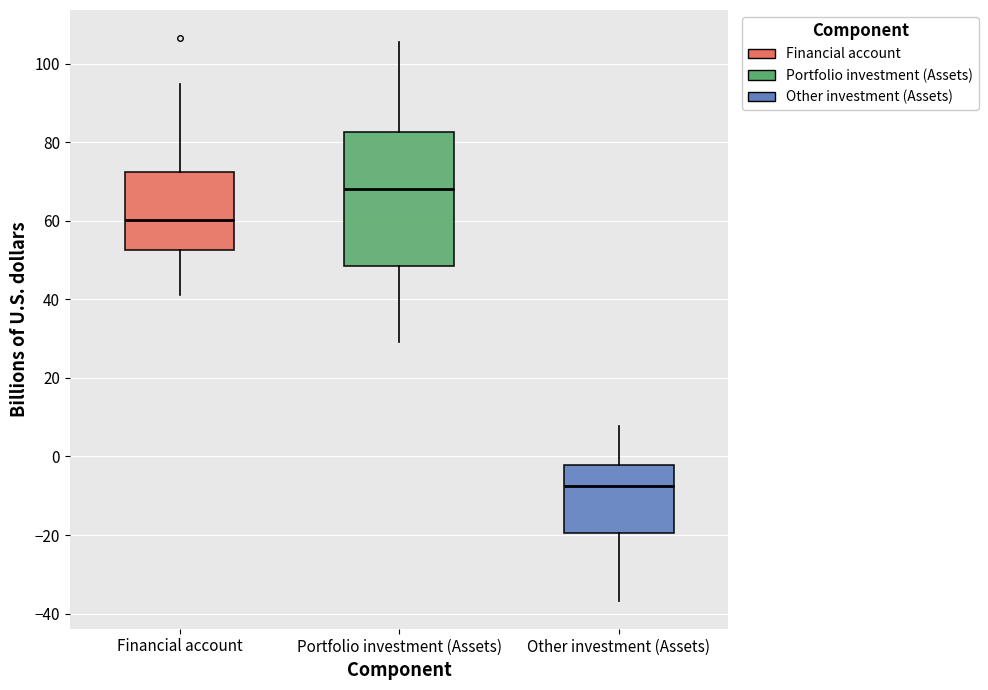

Reading left to right, transcribe this box plot: for each box, give where its median line is, the range the box spans, and where its two whiskers end, as read against the y-axis. The values are not printed on the chart, so give them approximately, as read against the axis.

Financial account: median 60, box 52 to 72, whiskers 42 to 94
Portfolio investment (Assets): median 68, box 48 to 82, whiskers 30 to 106
Other investment (Assets): median -8, box -20 to -2, whiskers -36 to 8